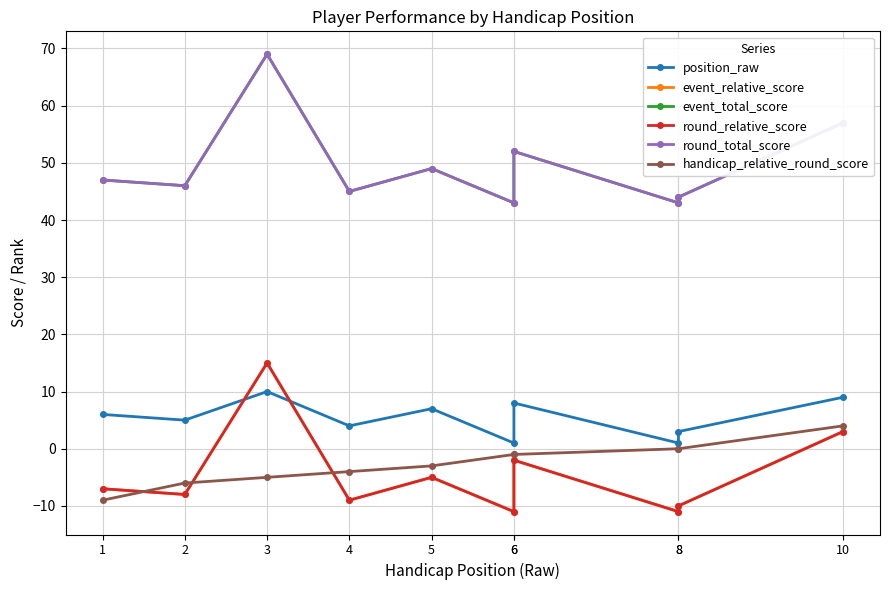

What is the total value across all series at 6?

64